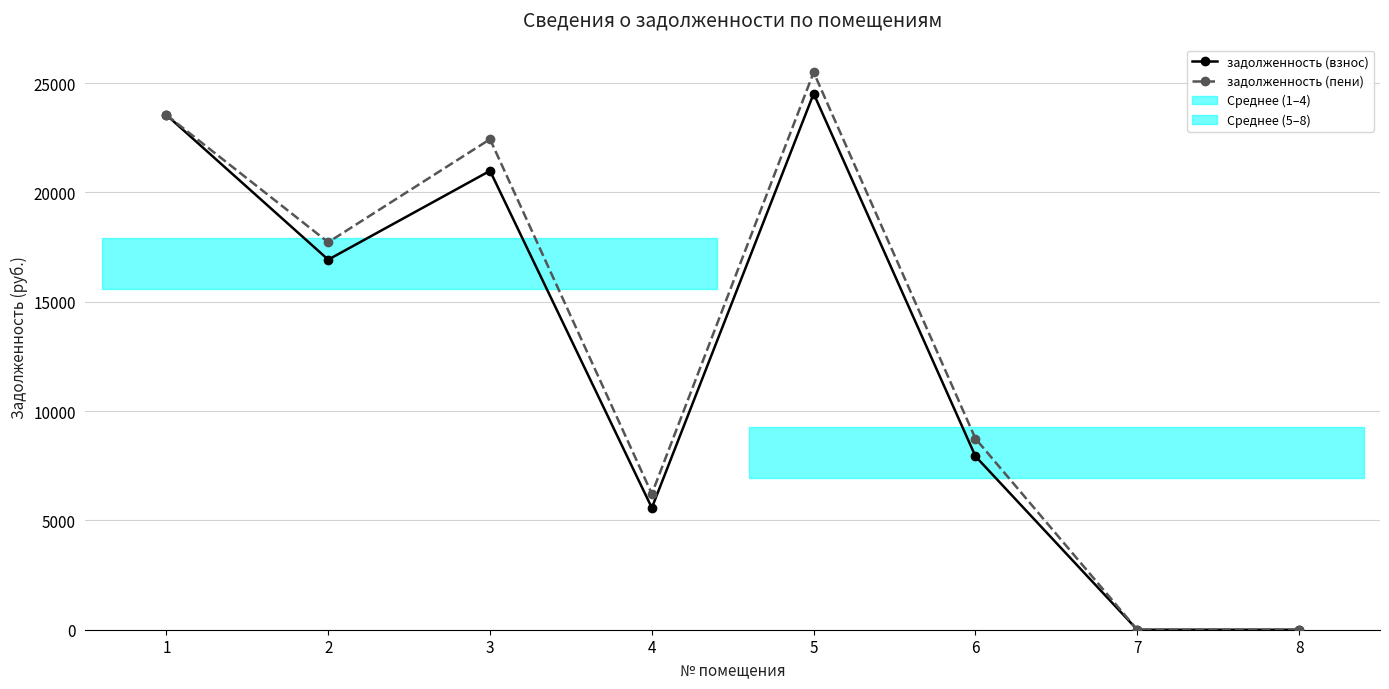

What is the difference between the second highest and second lowest values in the задолженность (взнос) series?

23543.4